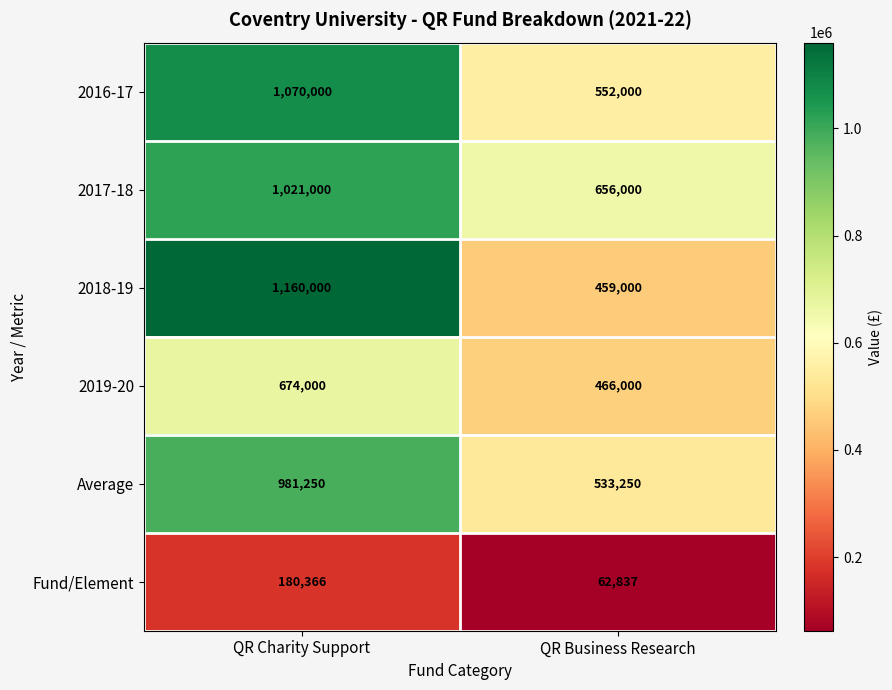

At which category is the sum across all series the highest?

QR Charity Support